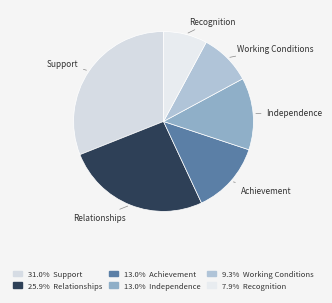

Which category has the biggest portion of the pie?

Support